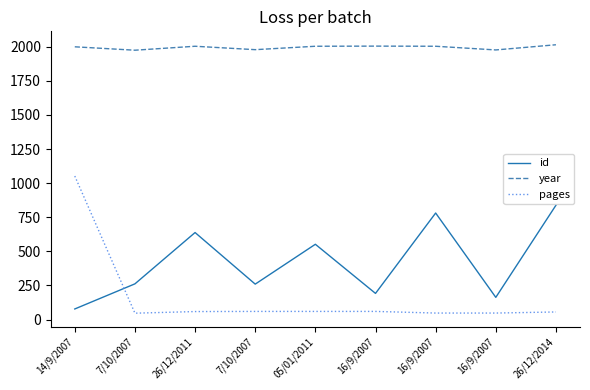

True or false: id has more than 1 interior local peaks.

True